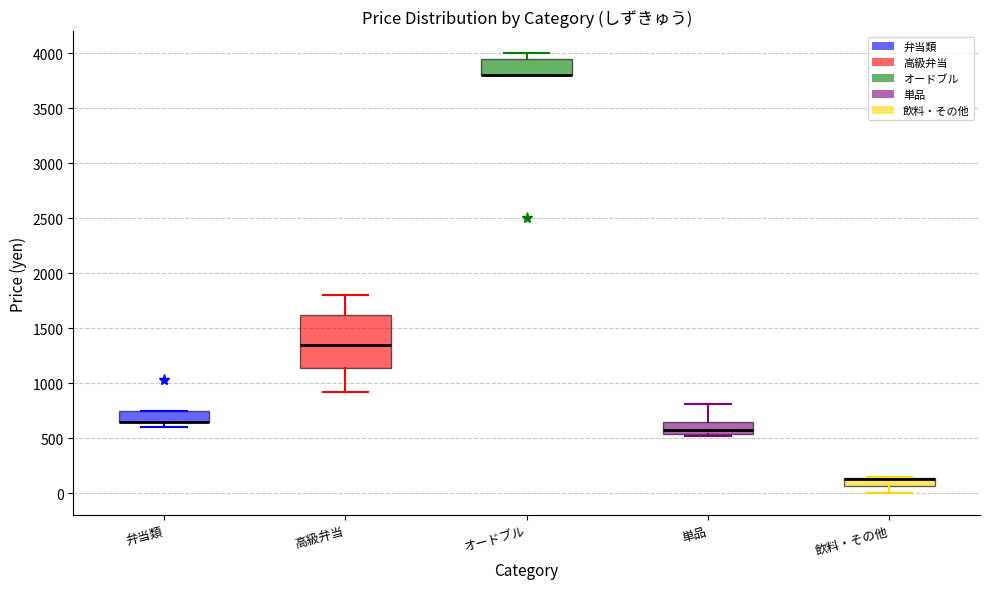

Where is the upper edge of the box for 単品 on the y-axis? The values are not printed on the chart, so give them approximately, as read against the axis.

650